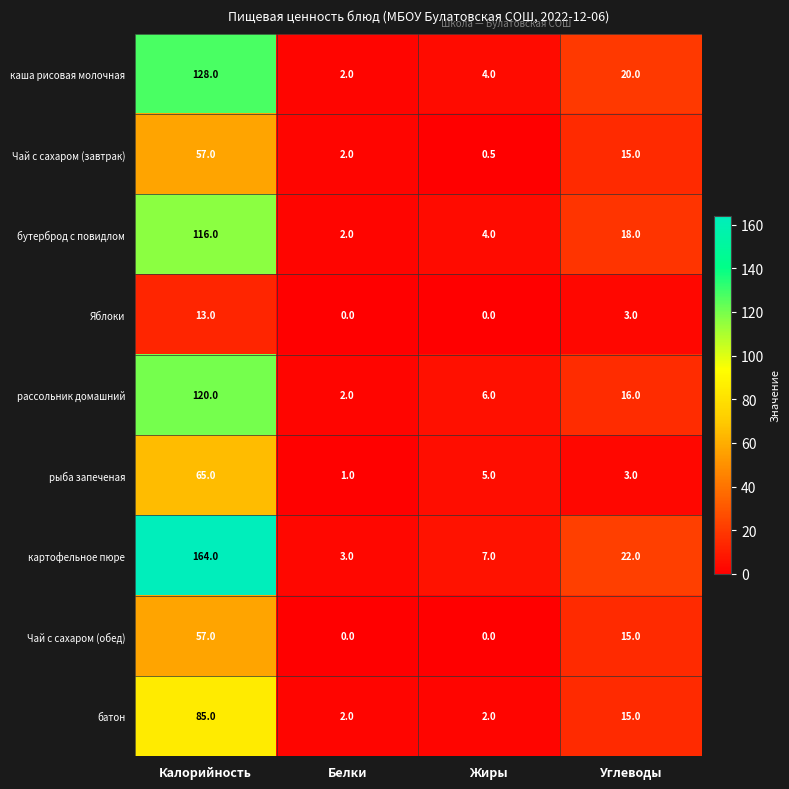

Which series has the widest spread of values?

картофельное пюре